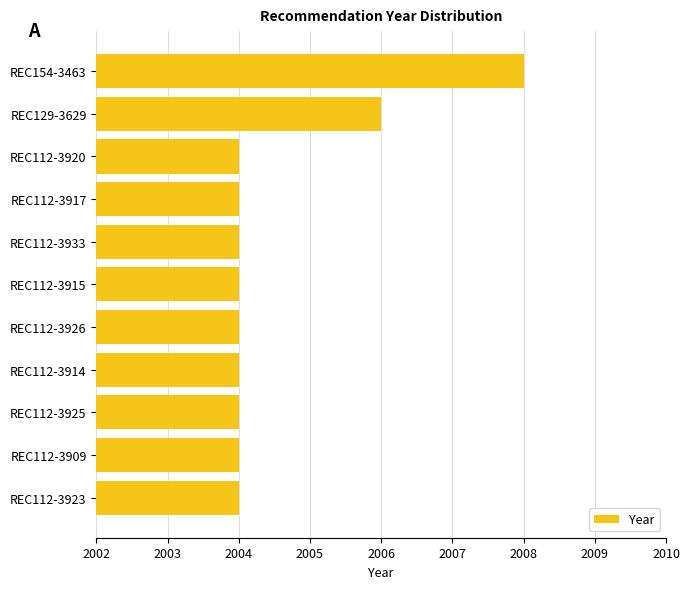

Reading top to bottom, extract all data points from this chart.

REC154-3463=2008	REC129-3629=2006	REC112-3920=2004	REC112-3917=2004	REC112-3933=2004	REC112-3915=2004	REC112-3926=2004	REC112-3914=2004	REC112-3925=2004	REC112-3909=2004	REC112-3923=2004